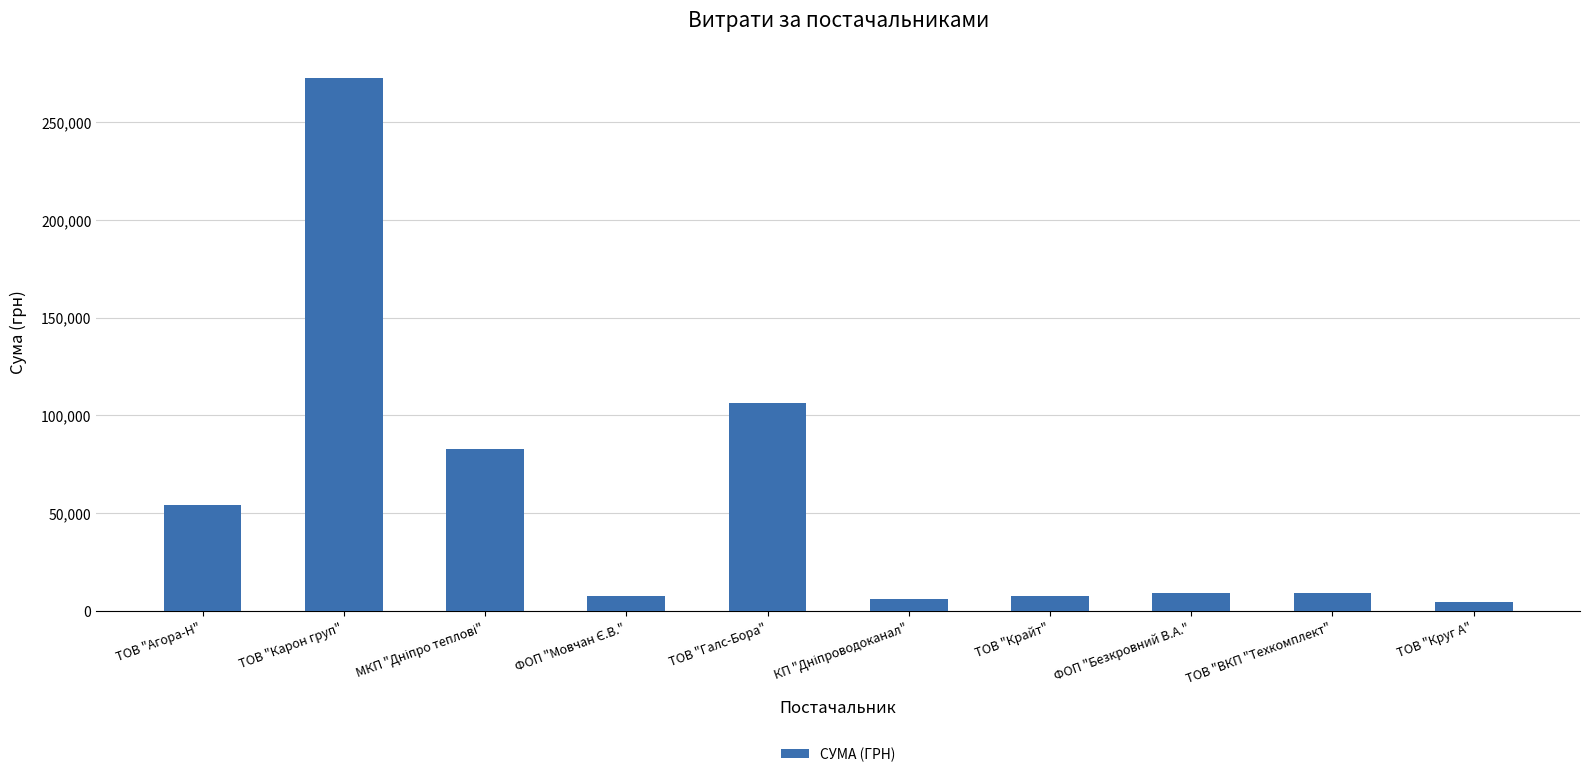

Is it true that the value at ТОВ "Агора-Н" is 54087.8?

True